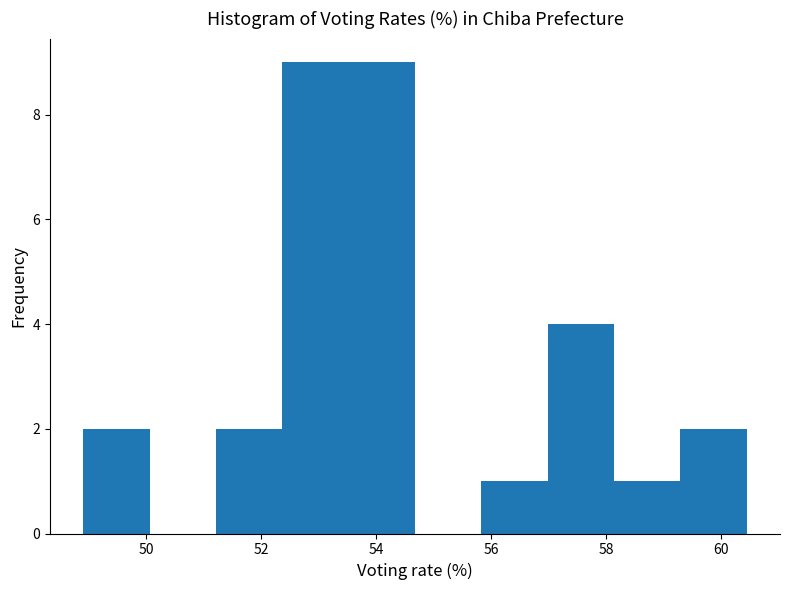

Reading left to right, transcribe this chart: for each bar, give the range it covers on the x-axis and its height. Neither the bar edges nor the heights are printed on the chart, so give them approximately, as read against the axes.

49.0 to 50.0: 2
50.0 to 51.2: 0
51.2 to 52.4: 2
52.4 to 53.6: 9
53.6 to 54.6: 9
54.6 to 55.8: 0
55.8 to 57.0: 1
57.0 to 58.2: 4
58.2 to 59.2: 1
59.2 to 60.4: 2